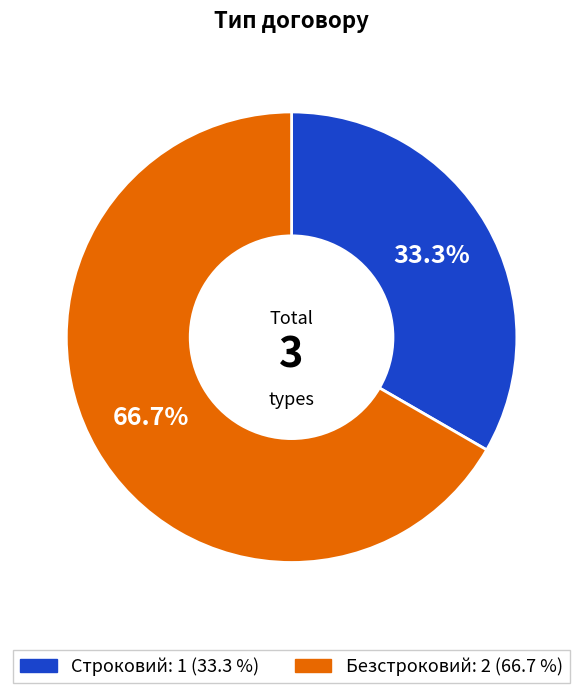

What is the smallest slice in the pie chart?

Строковий